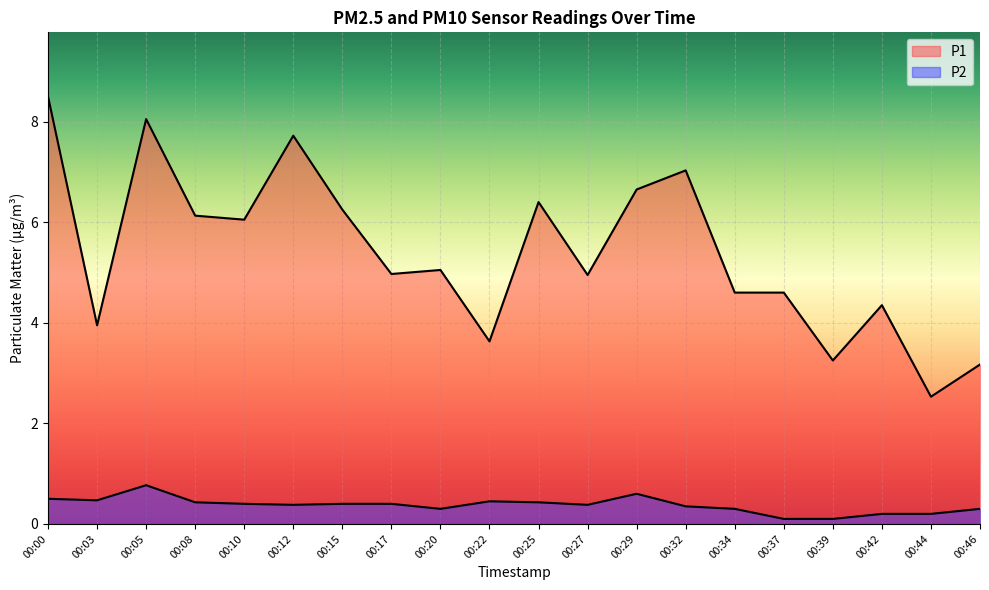

What is the average value of the P2 series?

0.4